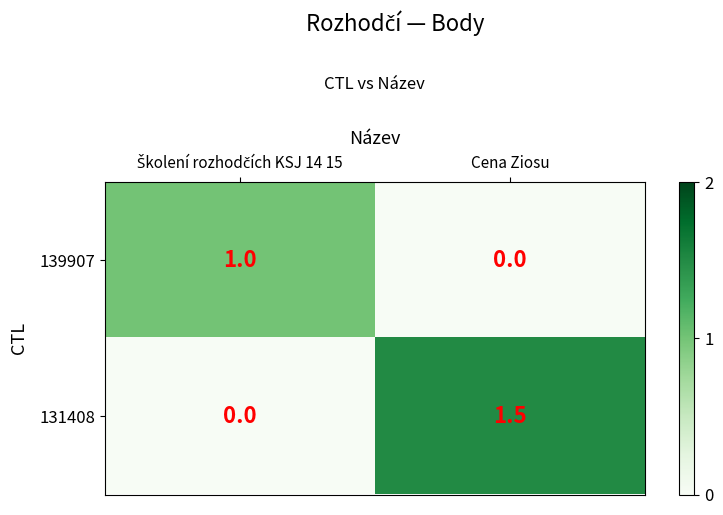

Reading left to right, what are all the values shown in this chart?

139907: 1.0	0.0
131408: 0.0	1.5